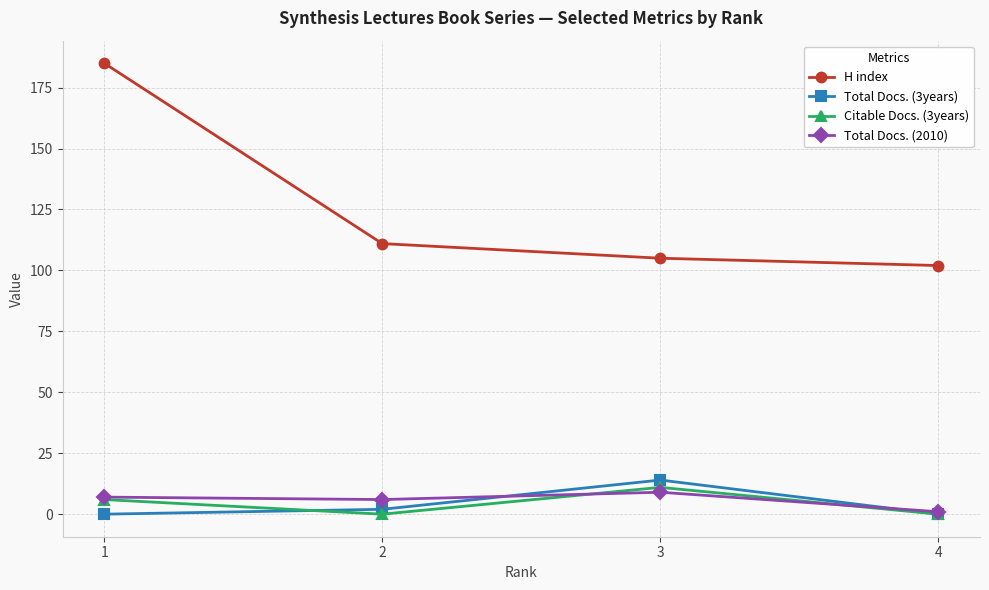

True or false: H index and Citable Docs. (3years) cross at least once.

False